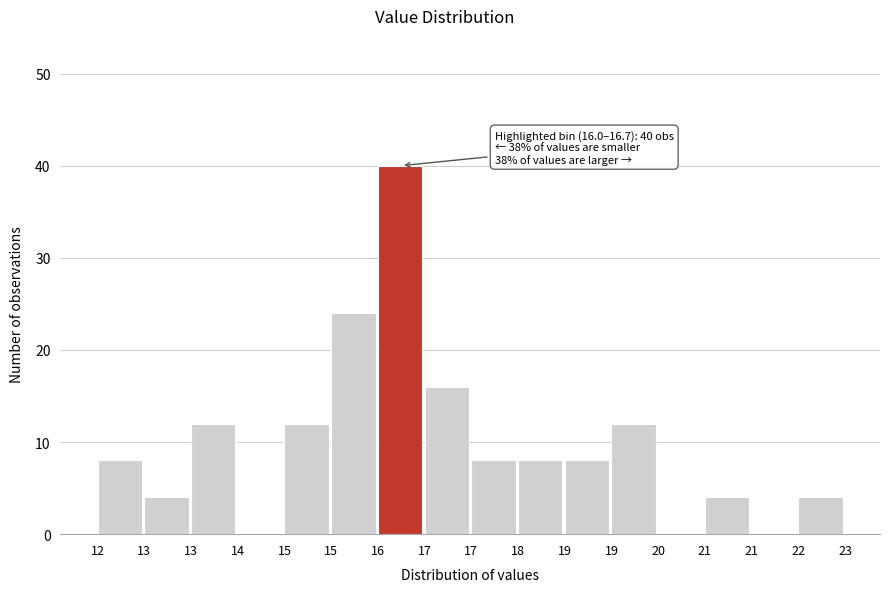

How many series are shown in this chart?

1